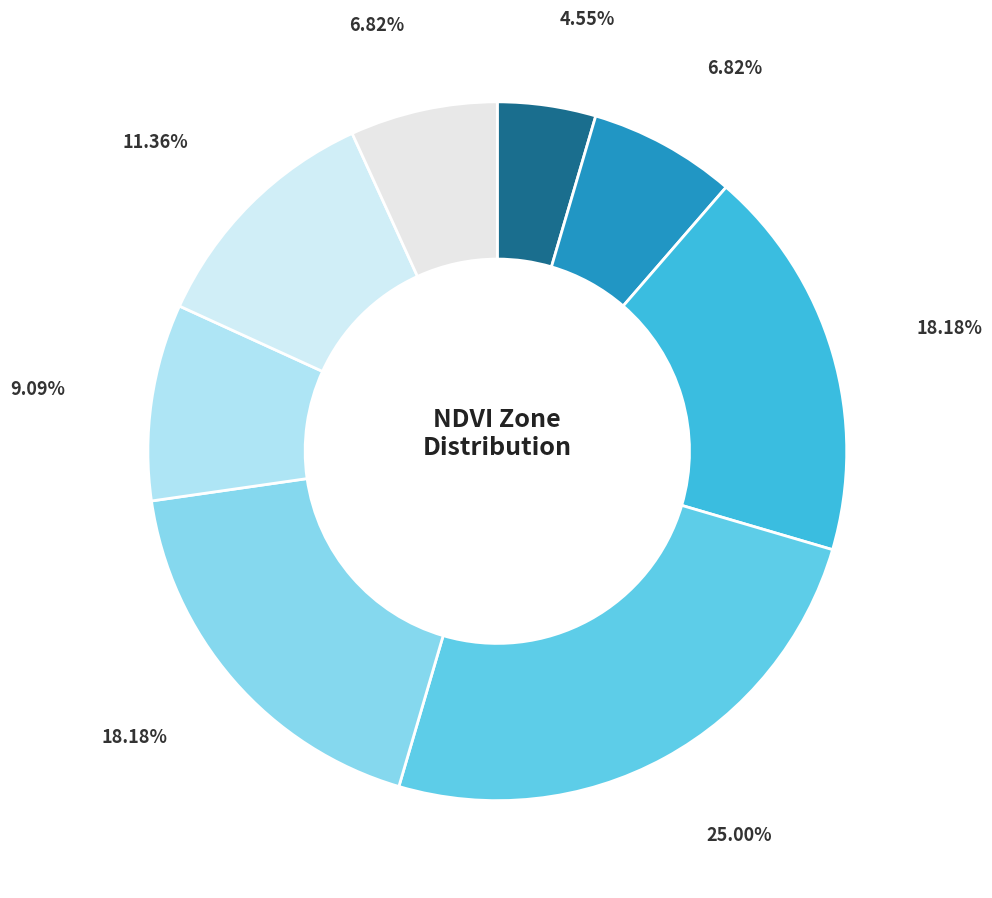

What is the largest slice in the pie chart?

Zone 3